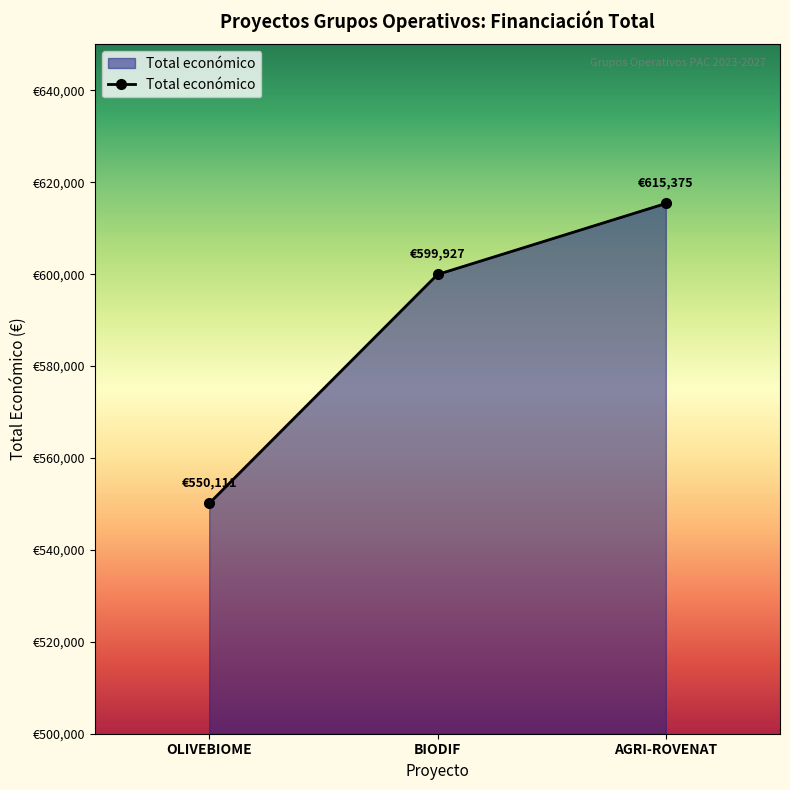

Does the chart have visible grid lines?

No